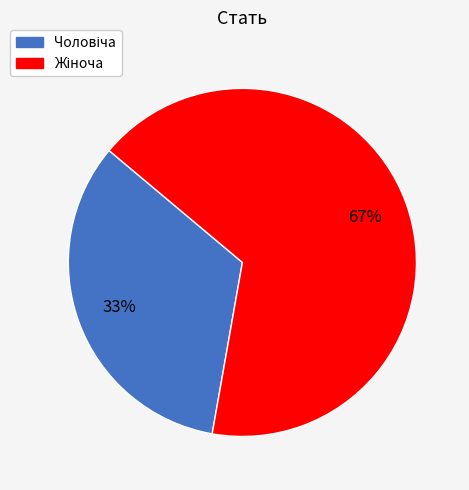

Is there a majority slice in this chart?

Yes